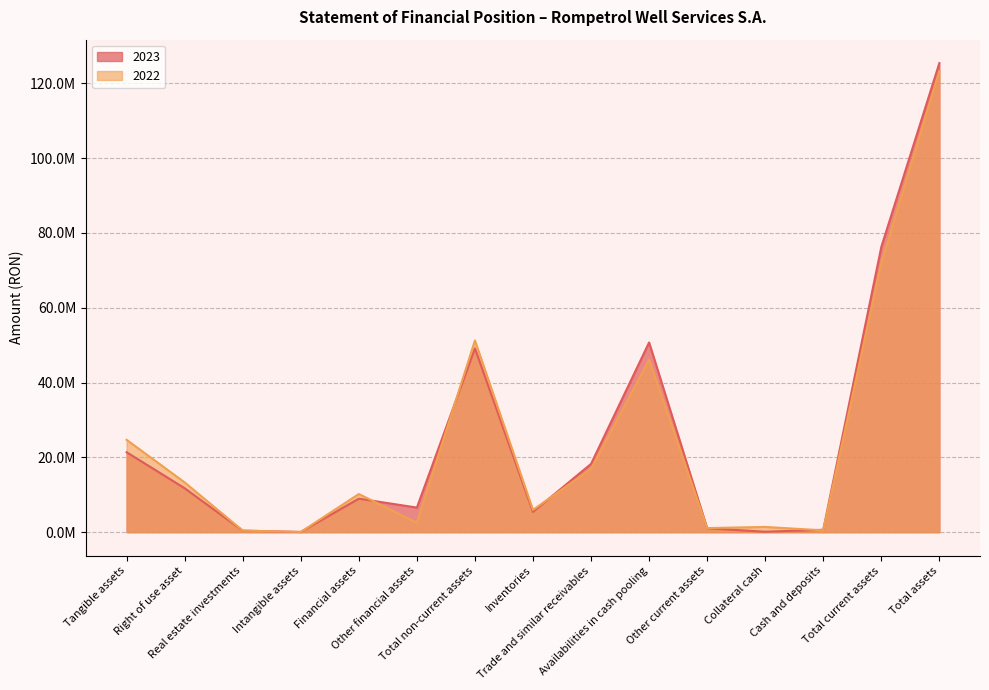

Does the chart have visible grid lines?

Yes